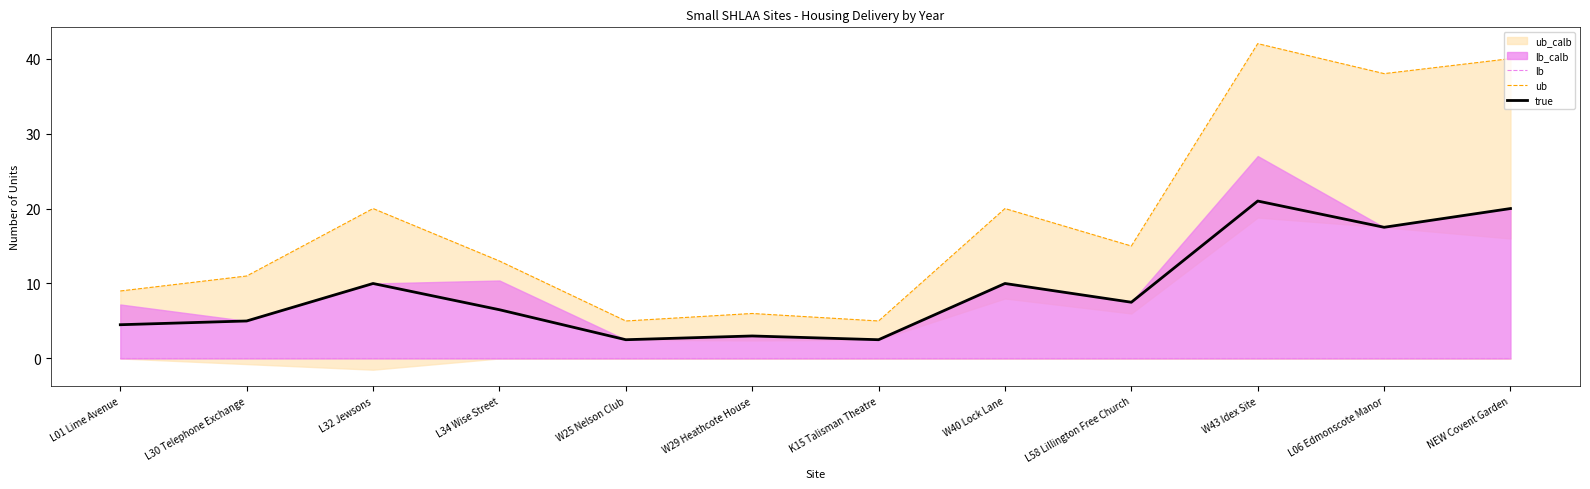

At which category is the sum across all series the highest?

W43 Idex Site